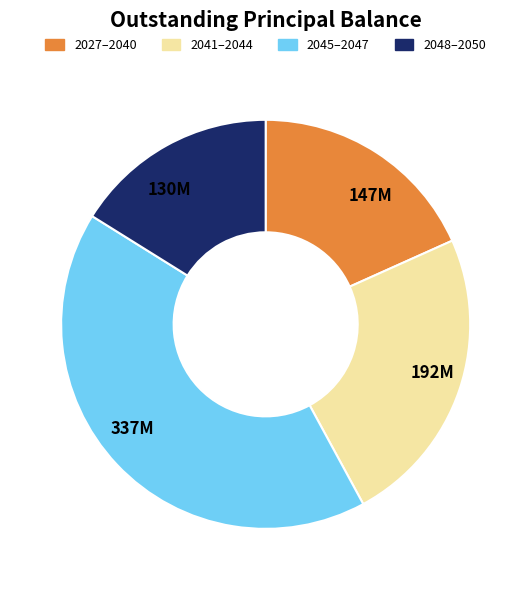

Which has a higher value, 2045–2047 or 2027–2040?

2045–2047